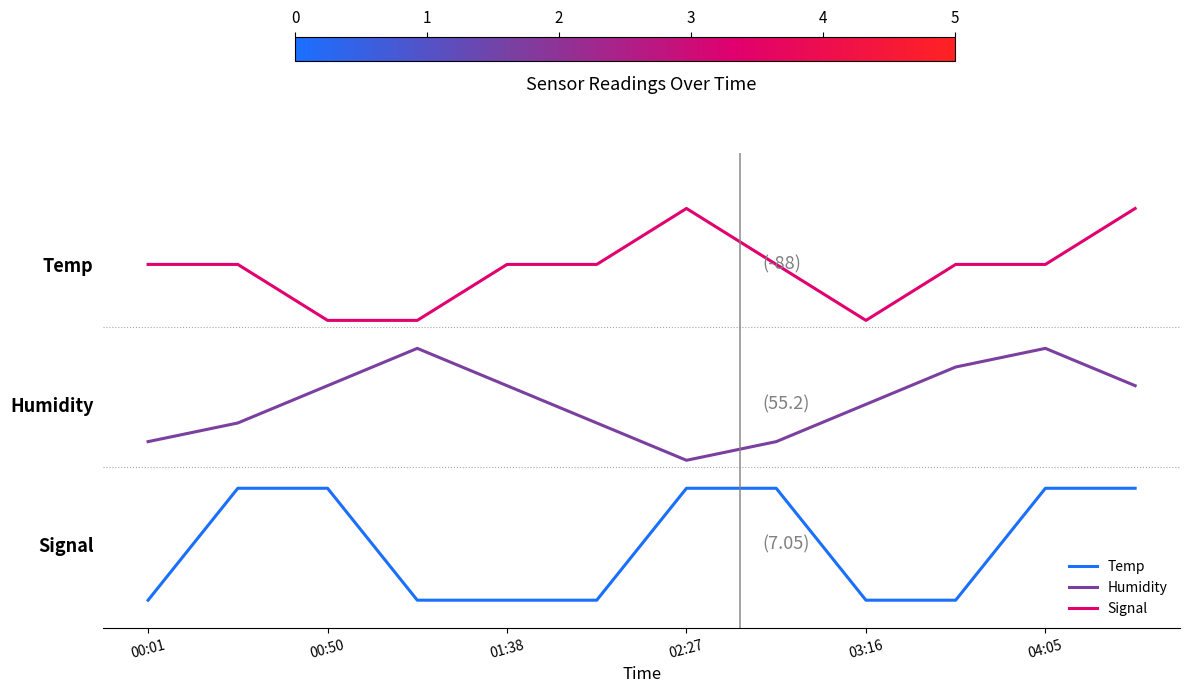

Is this an area chart (filled region under the line)?

No